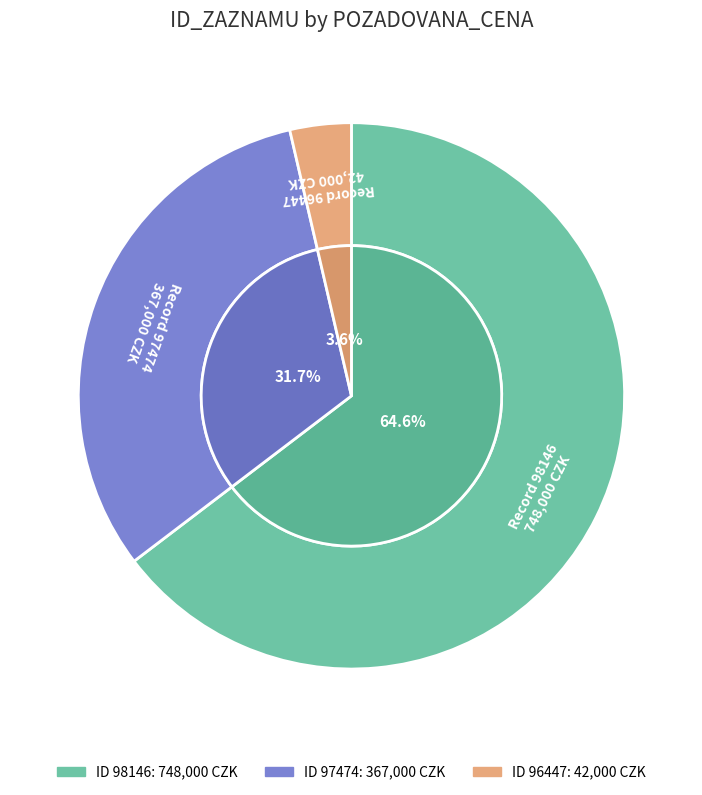

Which has a higher value, 98146 or 97474?

98146